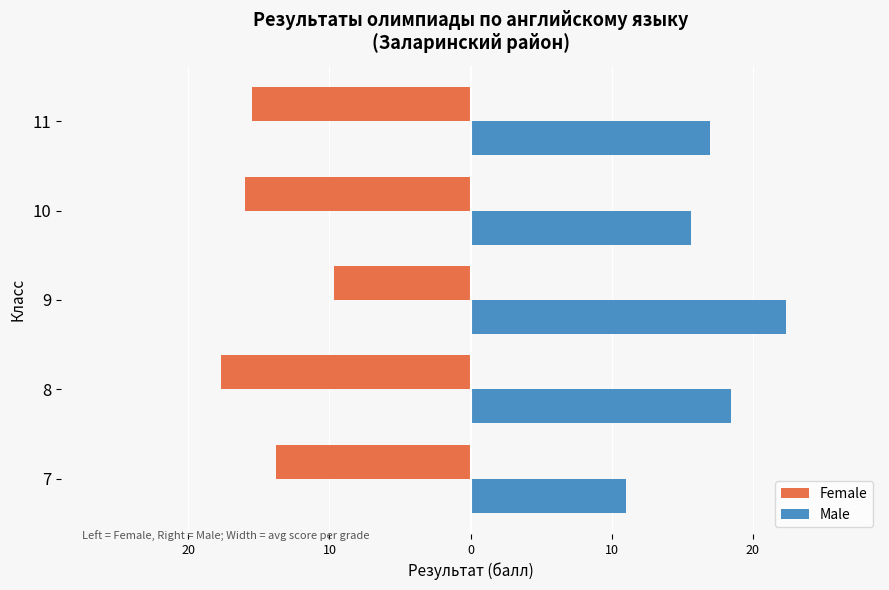

Which series has the largest range (max minus min)?

Male